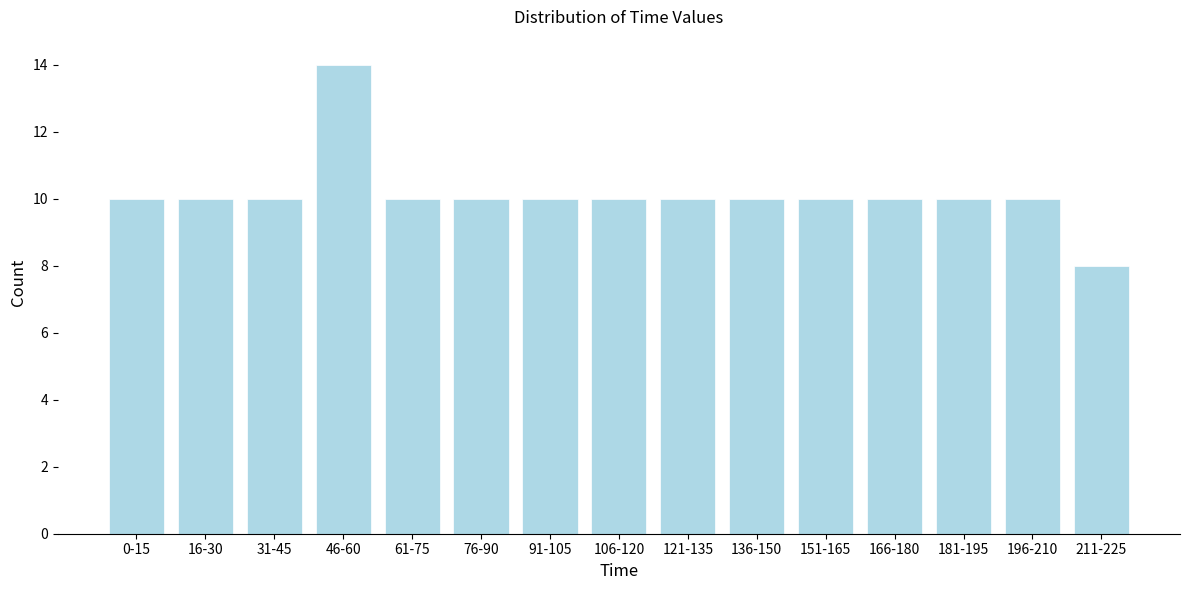

Reading right to left, transcribe all the data shown in this chart.

8	10	10	10	10	10	10	10	10	10	10	14	10	10	10